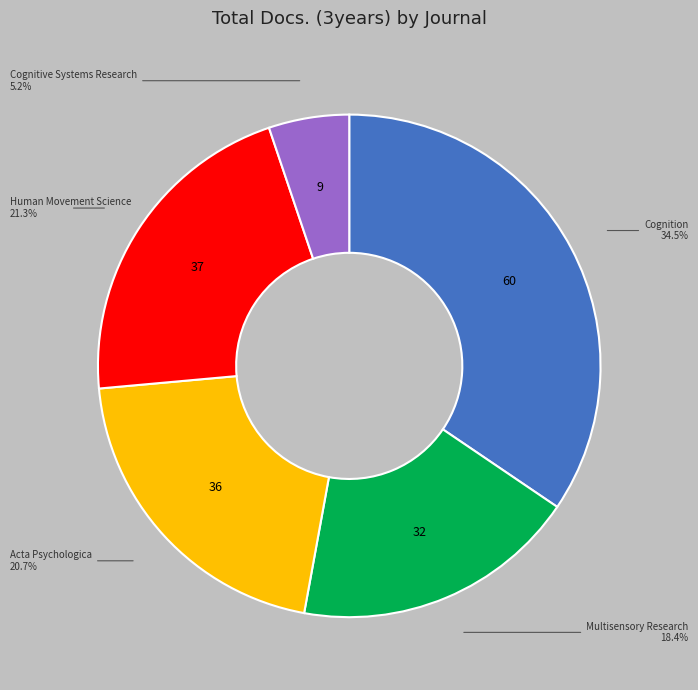

How many slices are in this pie chart?

5